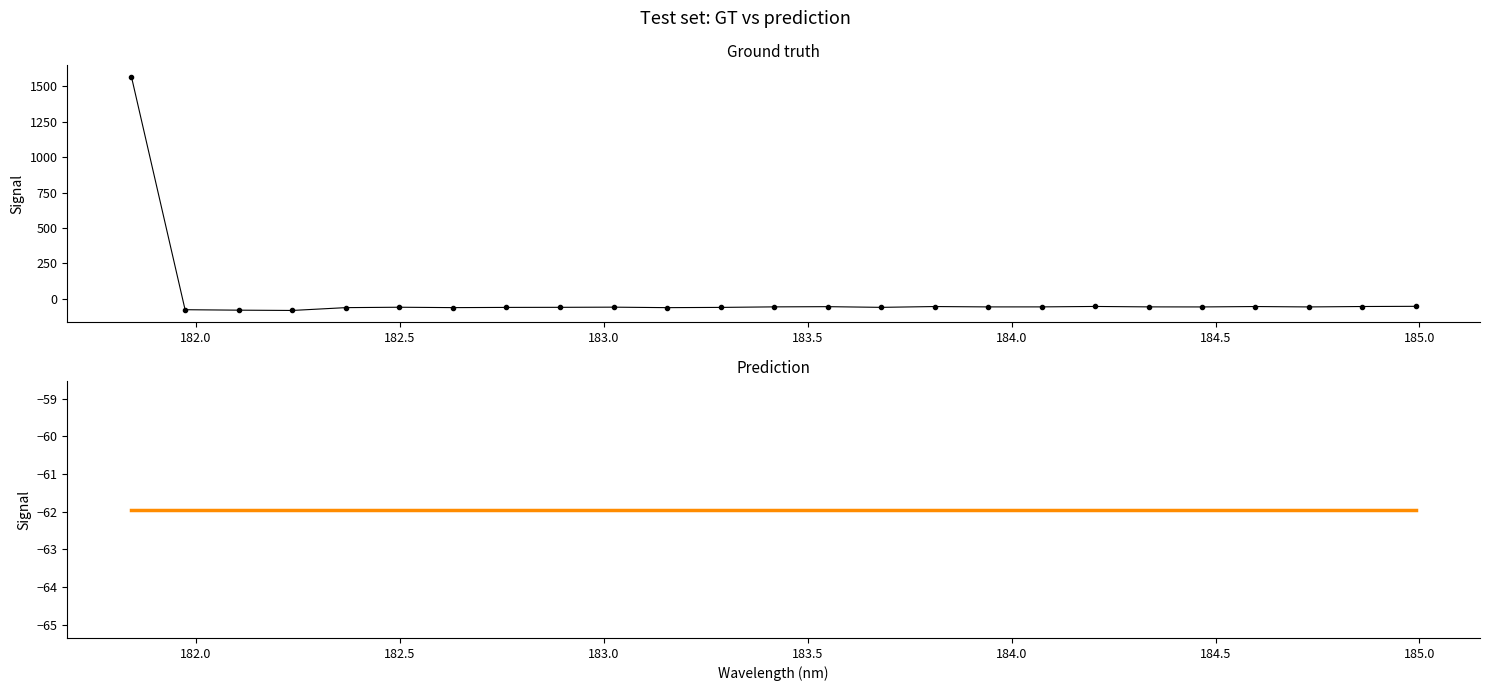

Read the Prediction value at 182.5.

-61.9